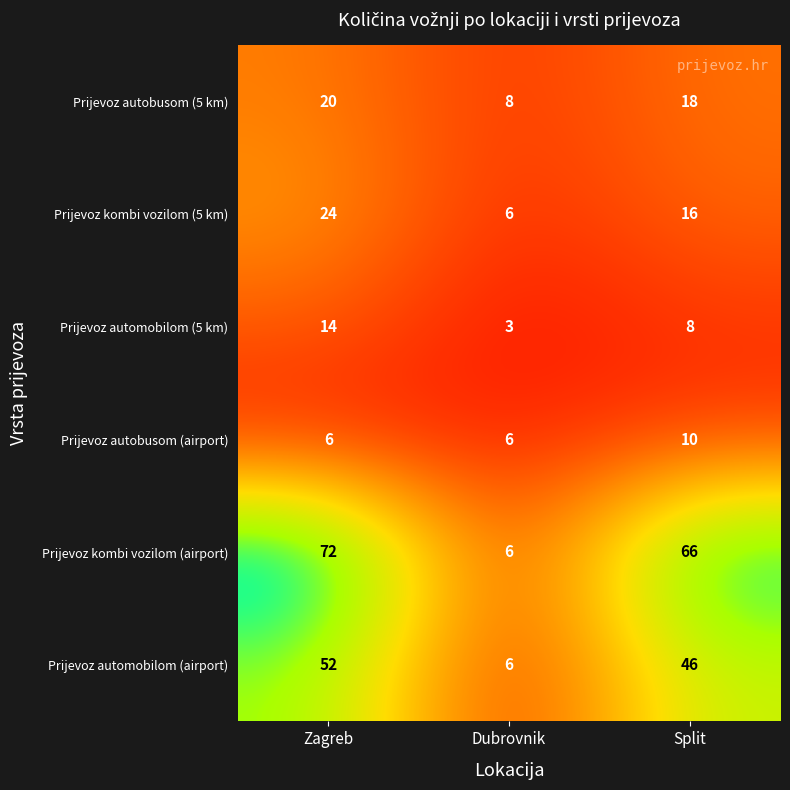

Which label corresponds to the smallest value in the chart?

Dubrovnik